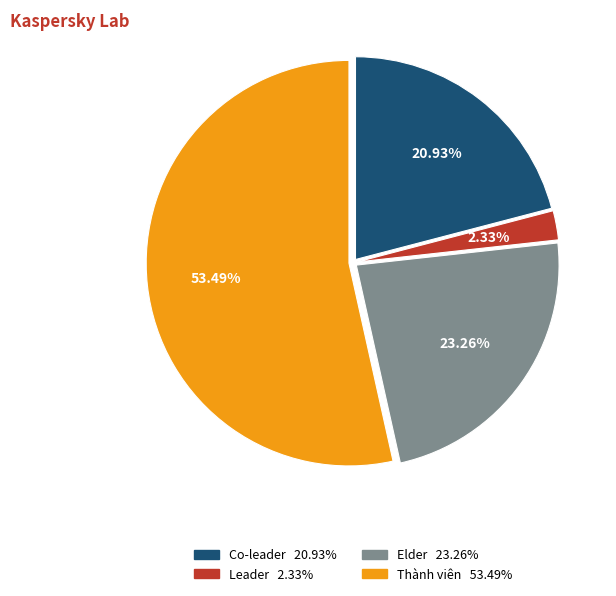

True or false: Co-leader accounts for 28% of the total.

False